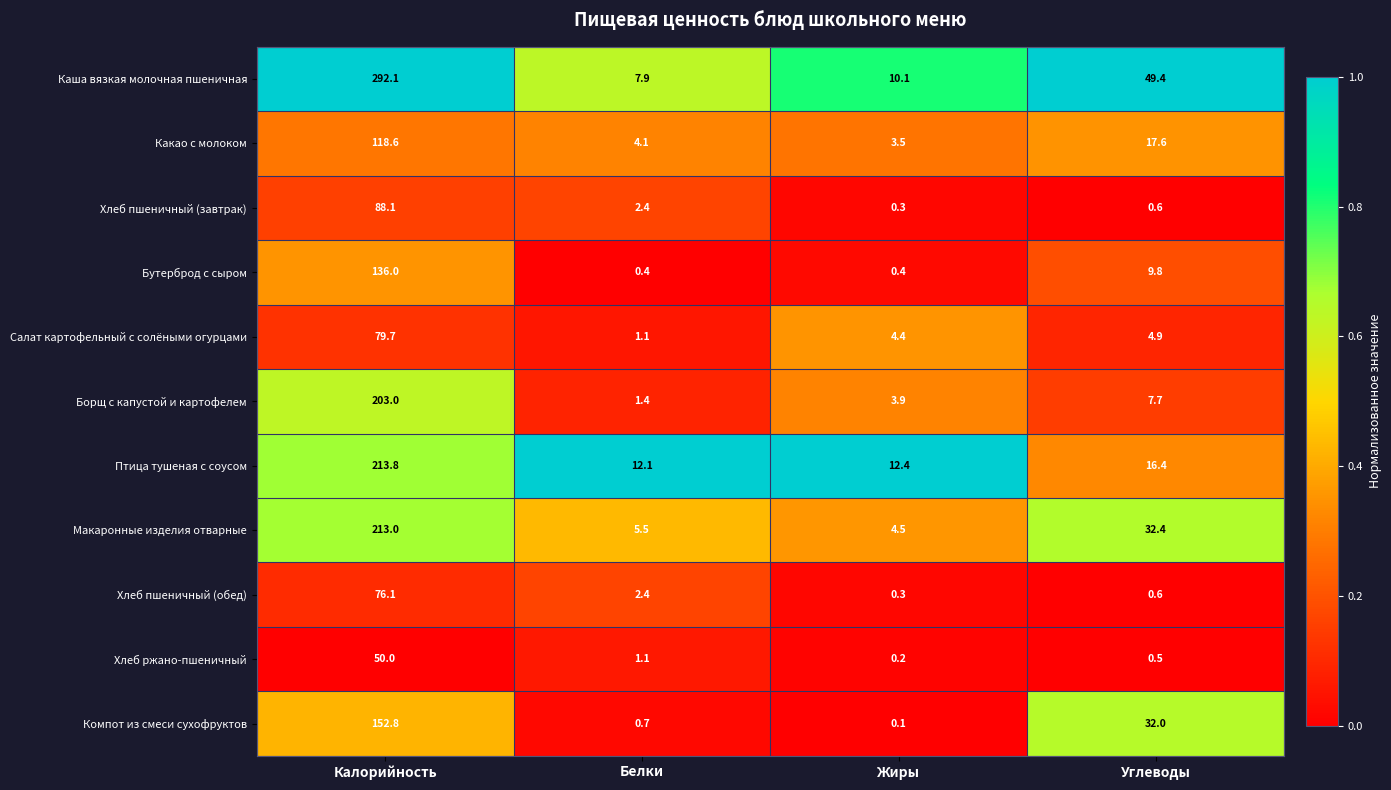

At which label does Какао с молоком first exceed 17?

Калорийность